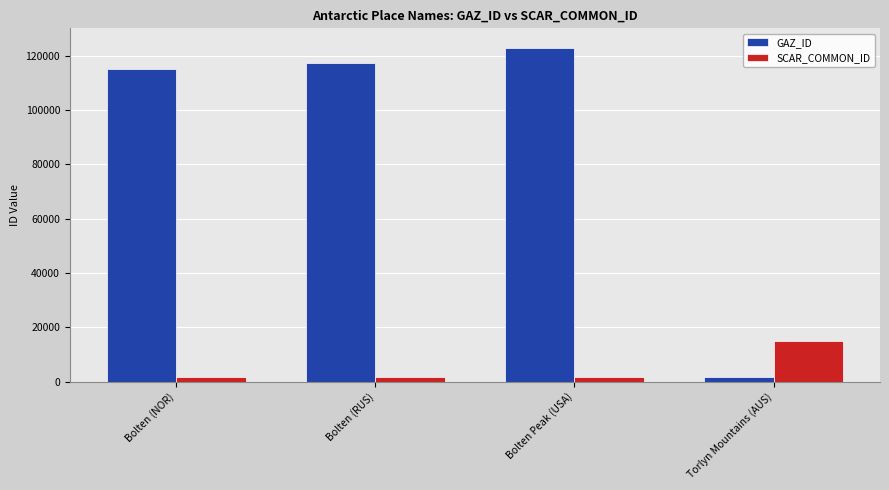

What is the greatest value displayed?

122687